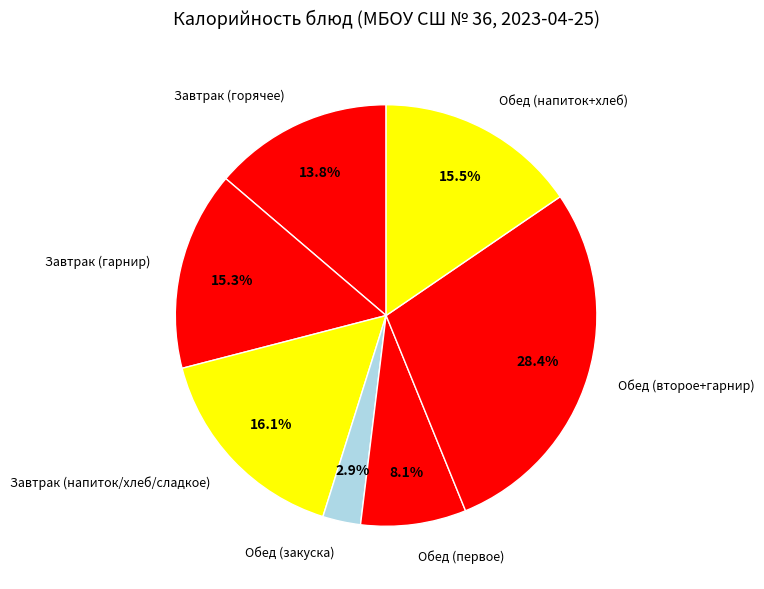

What is the ratio of the value at Обед (первое) to the value at Завтрак (горячее)?

0.6